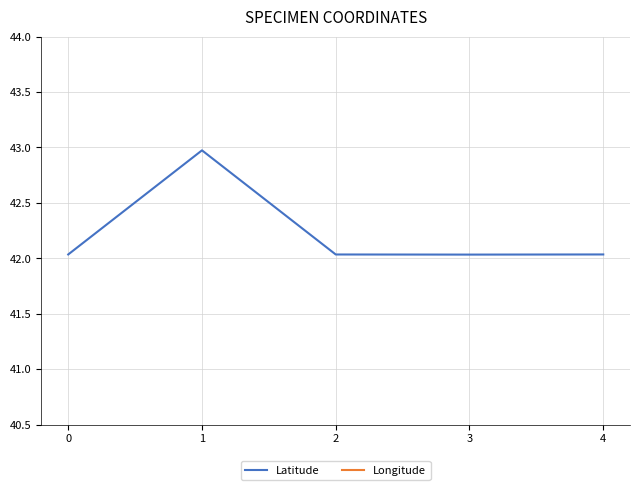

Is it true that Latitude equals 43.0 at 1?

True